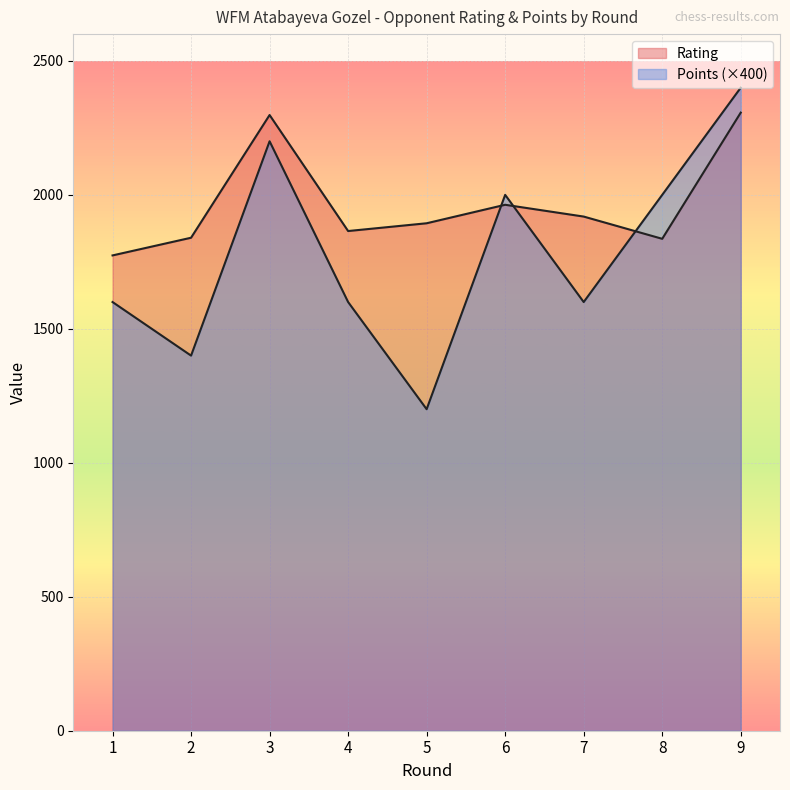

What is the average value of the Points series?

1778